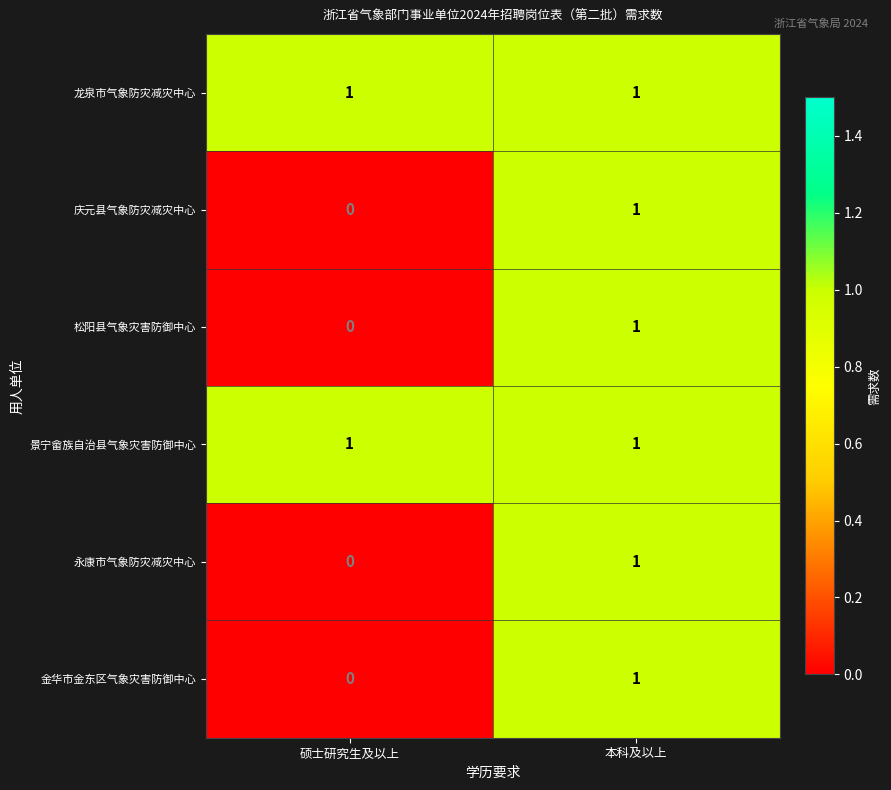

List the labels in order of 永康市气象防灾减灾中心 value, smallest first.

硕士研究生及以上, 本科及以上